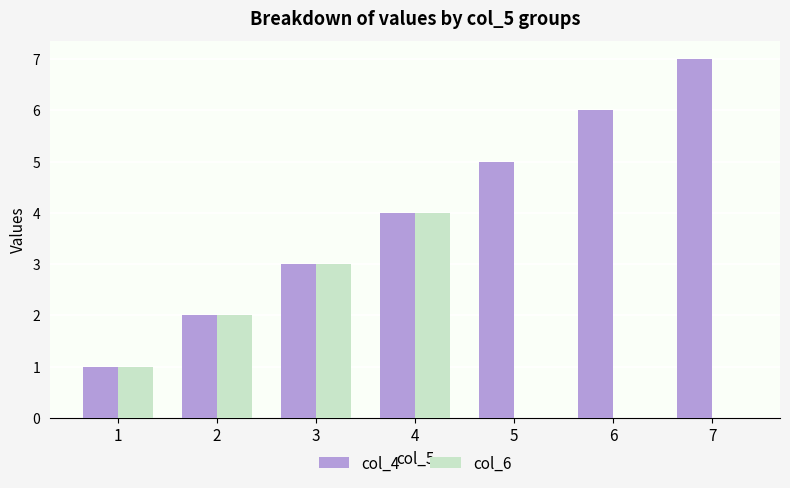

What is the difference between the col_4 values at 7 and 2?

5